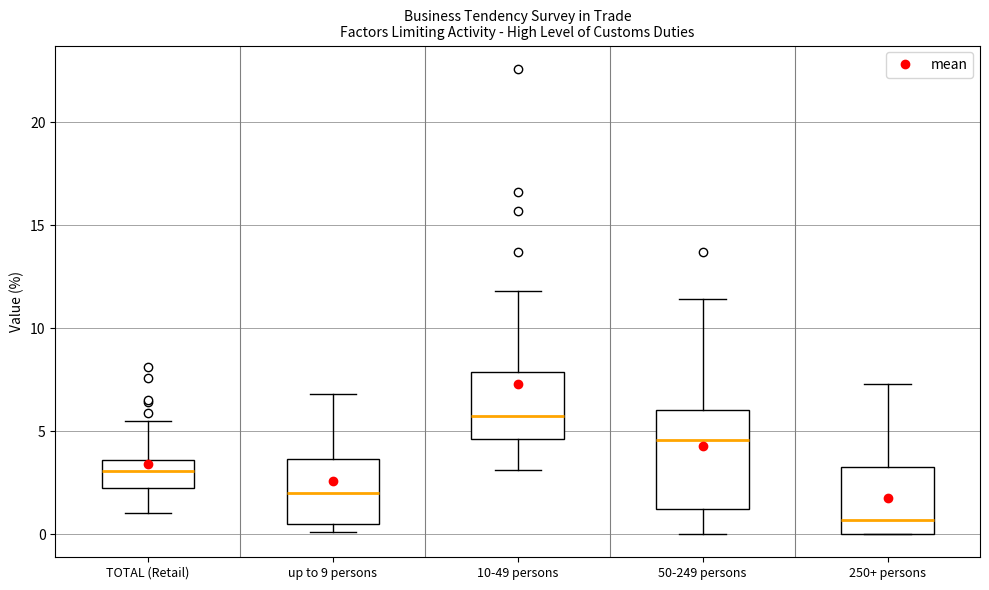

Reading left to right, read every box against the y-axis: the position of its median line, the range the box covers, and the ends of its whiskers. The values are not printed on the chart, so give them approximately, as read against the axis.

TOTAL (Retail): median 3.0, box 2.0 to 3.5, whiskers 1.0 to 5.5
up to 9 persons: median 2.0, box 0.5 to 3.5, whiskers 0.0 to 7.0
10-49 persons: median 6.0, box 4.5 to 8.0, whiskers 3.0 to 12.0
50-249 persons: median 4.5, box 1.0 to 6.0, whiskers 0.0 to 11.5
250+ persons: median 0.5, box 0.0 to 3.5, whiskers 0.0 to 7.5